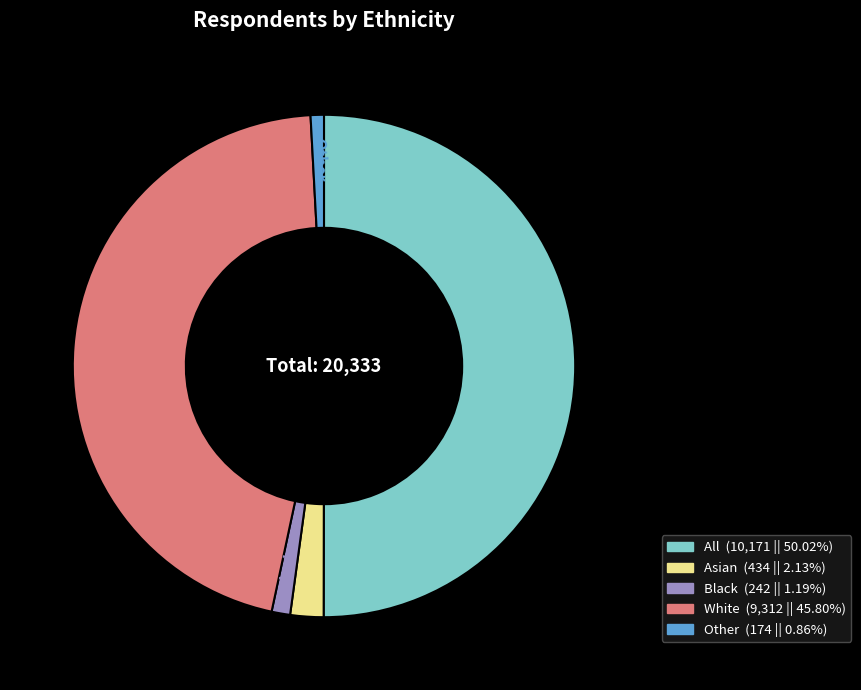

Is the sum of Black and Other greater than half?

No